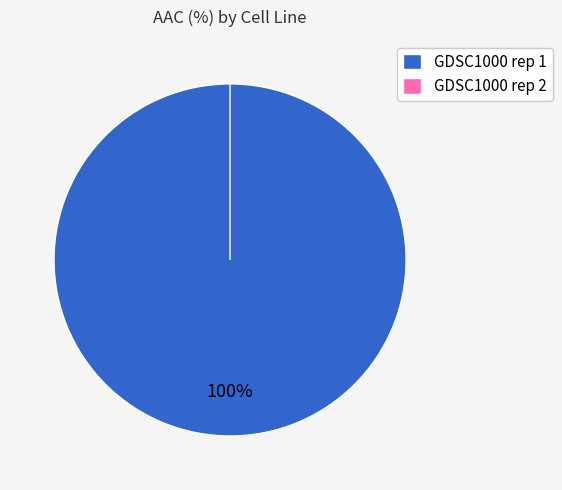

To the nearest percent, what is the difference between the GDSC1000 rep 1 and GDSC1000 rep 2 slice percentages?

100%